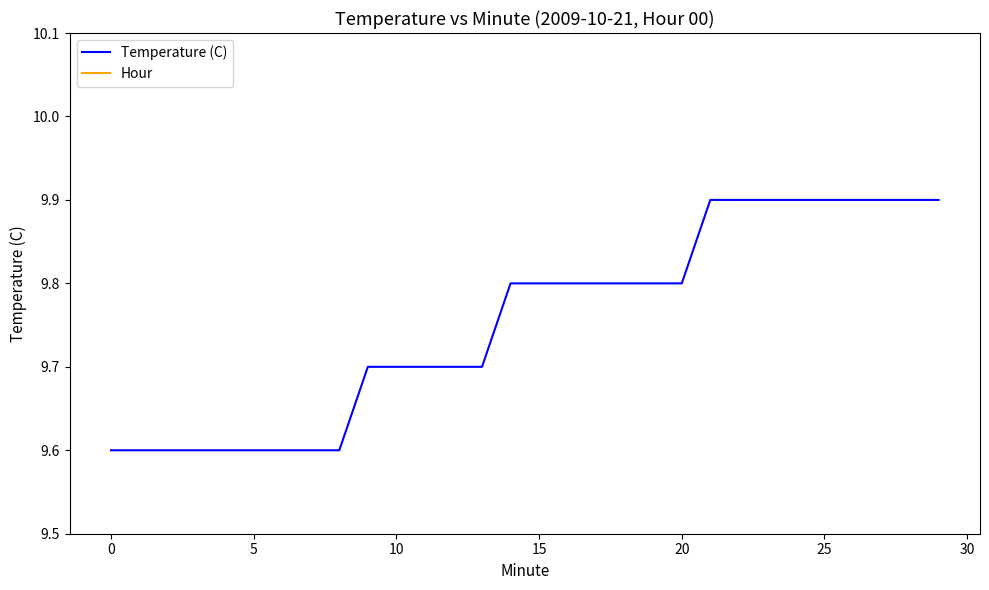

Is it true that Temperature (C) equals 9.7 at 10?

True